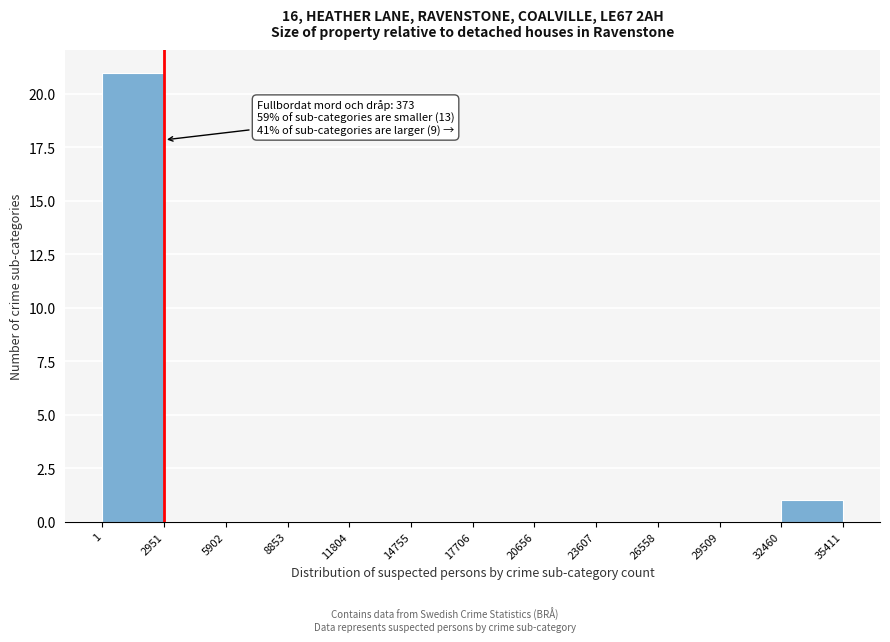

Which range on the x-axis has the tallest bar?

1 to 2951